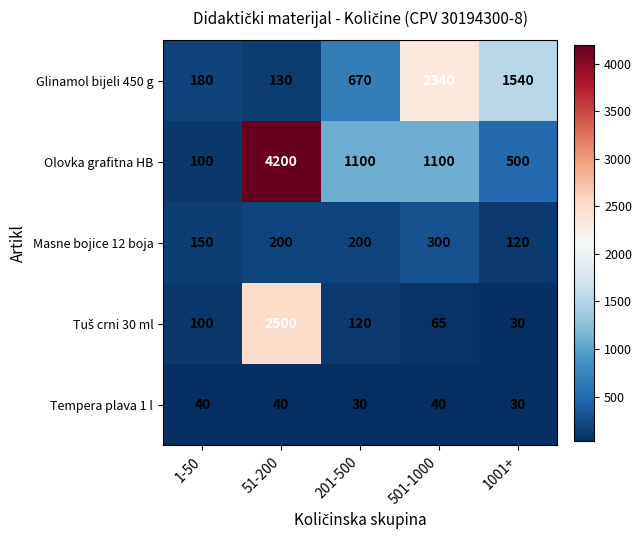

Which series has the widest spread of values?

Olovka grafitna HB